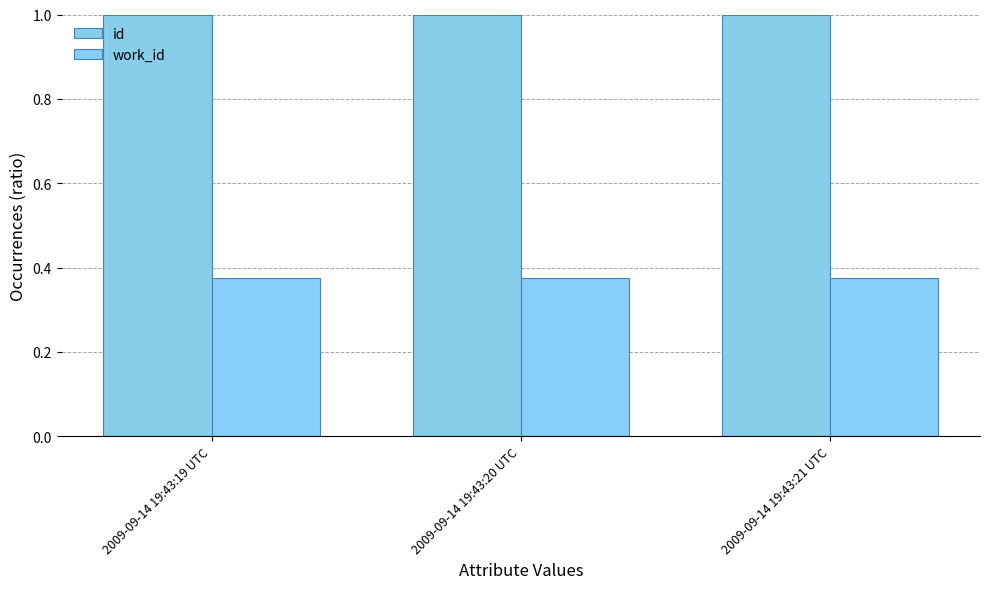

Does the chart contain stacked bars?

No